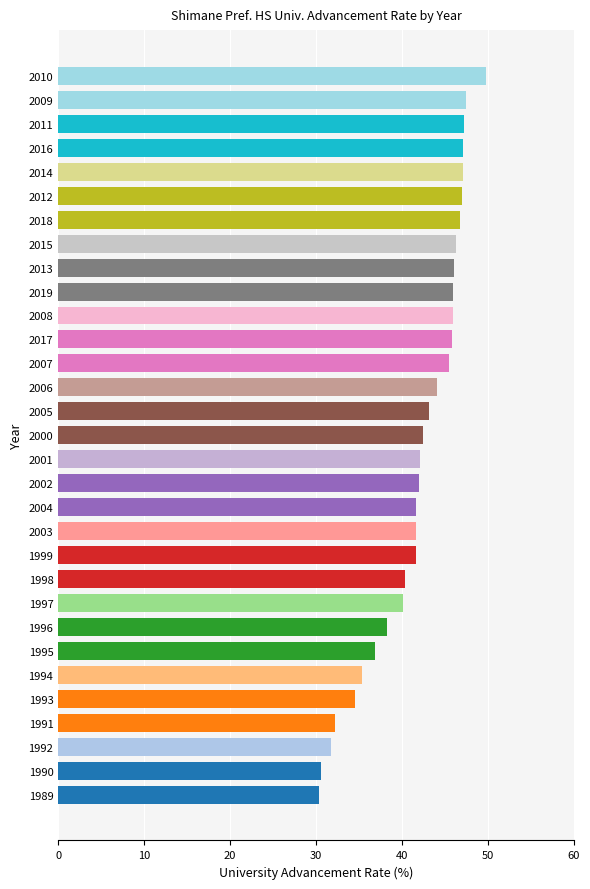

How many bars are there in total?

31